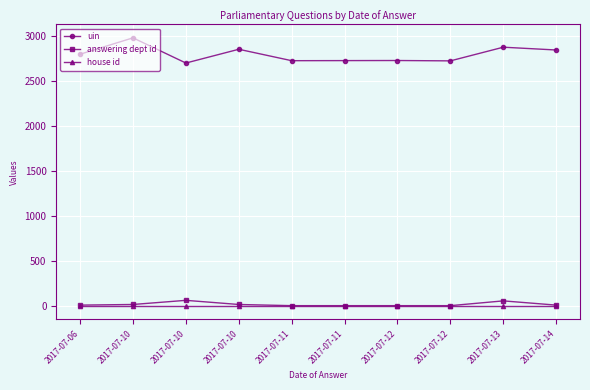

Is the value of uin at 2017-07-06 greater than the value of house id at 2017-07-10?

Yes